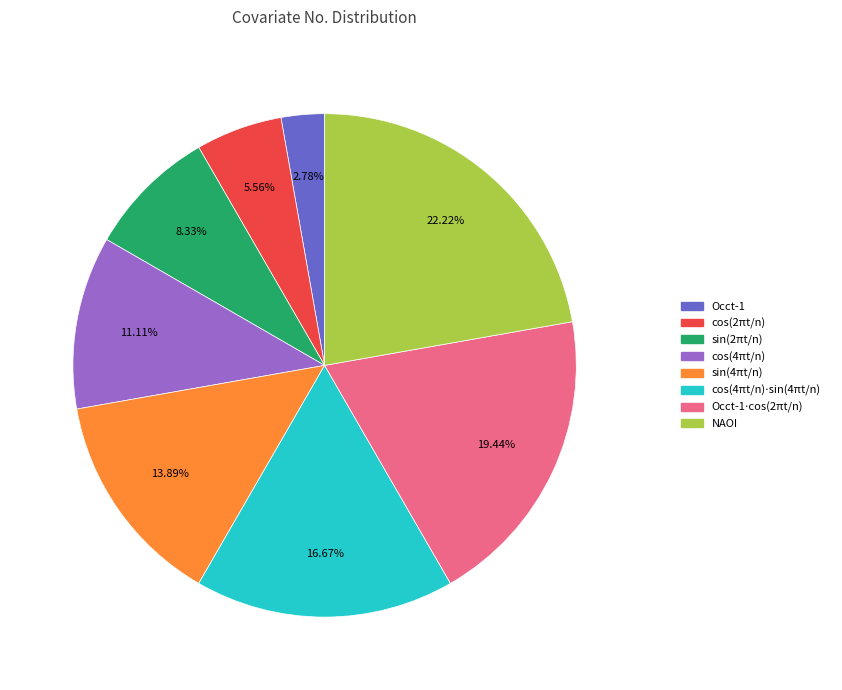

How many segments does this pie chart have?

8